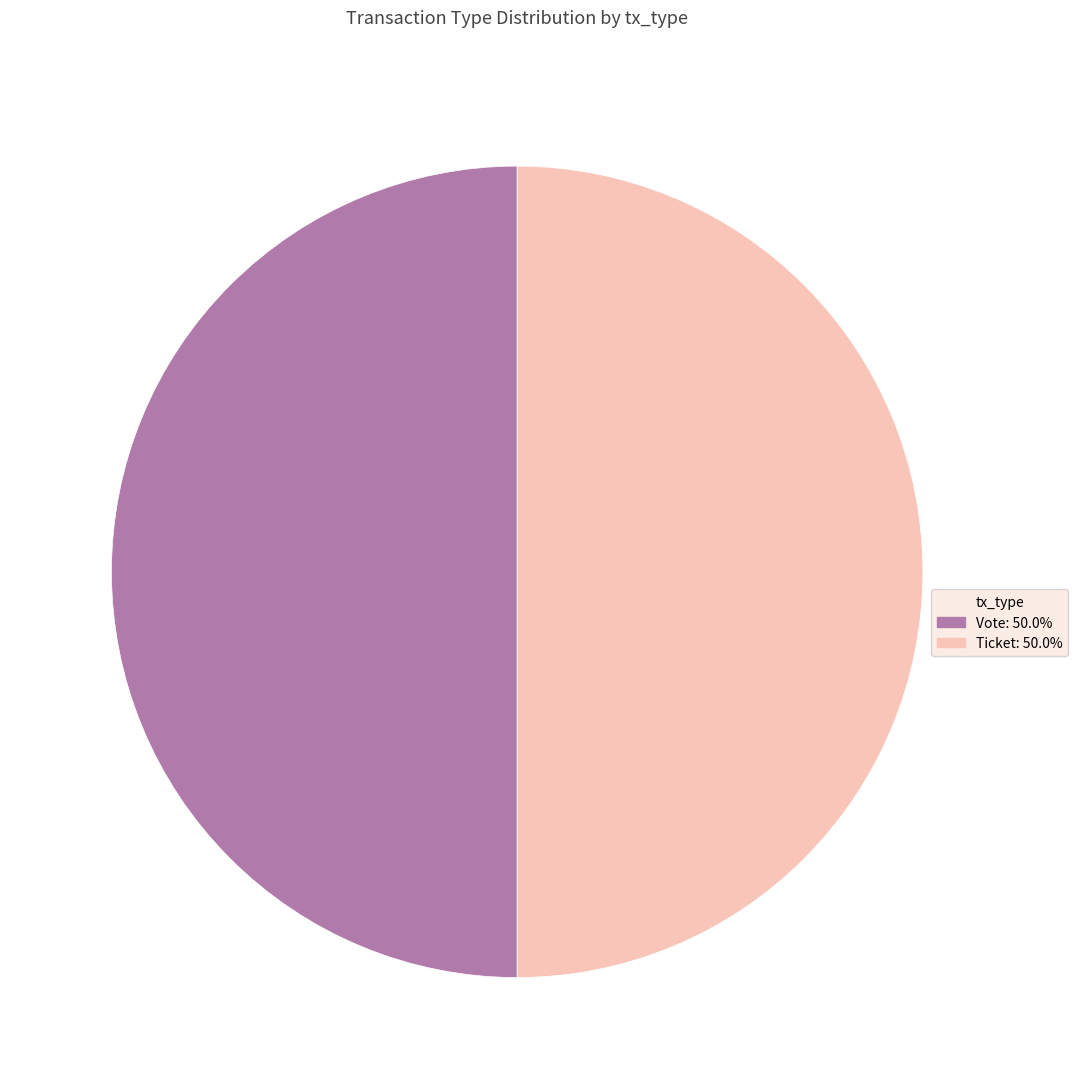

Approximately how many times larger is the value at Ticket: 50.0% compared to Vote: 50.0%?

1.0